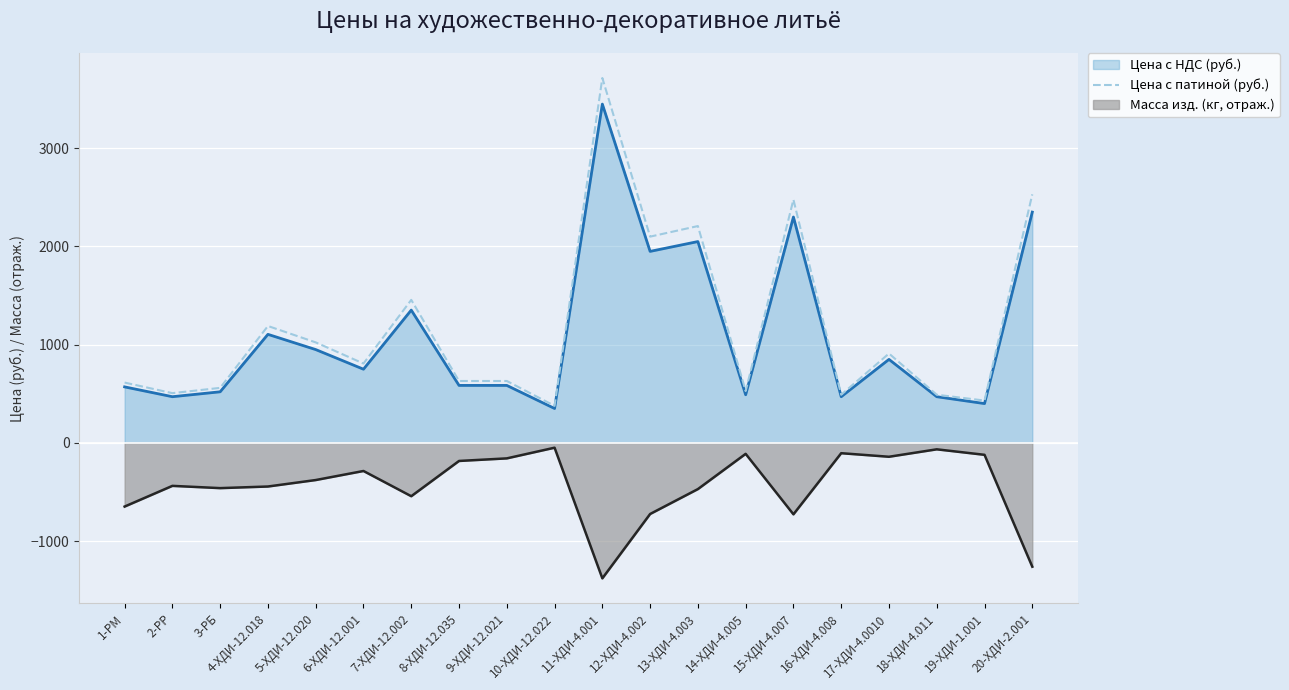

Which series changed the most between 2-РР and 6-ХДИ-12.001?

Цена с патиной (руб.)